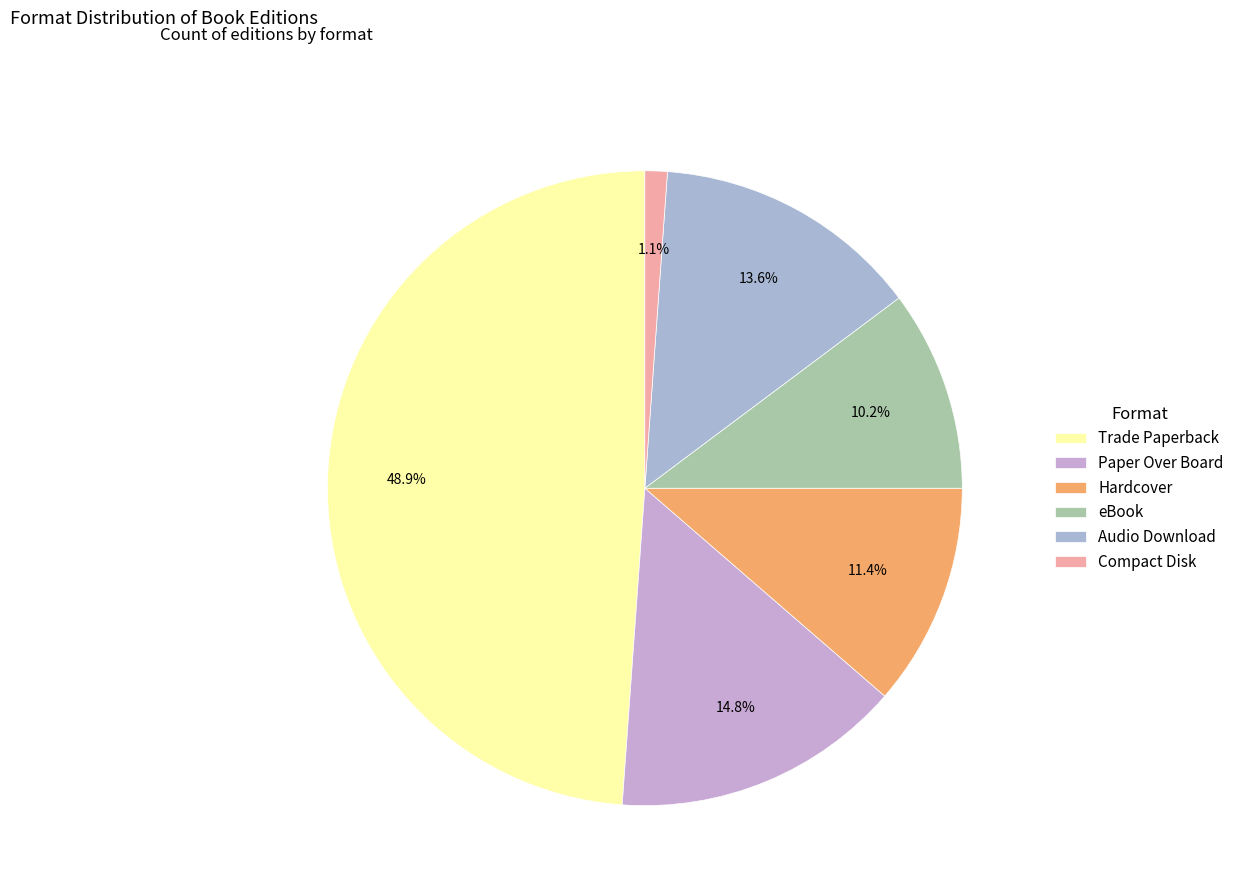

Is it true that Trade Paperback is 49% of the pie?

True